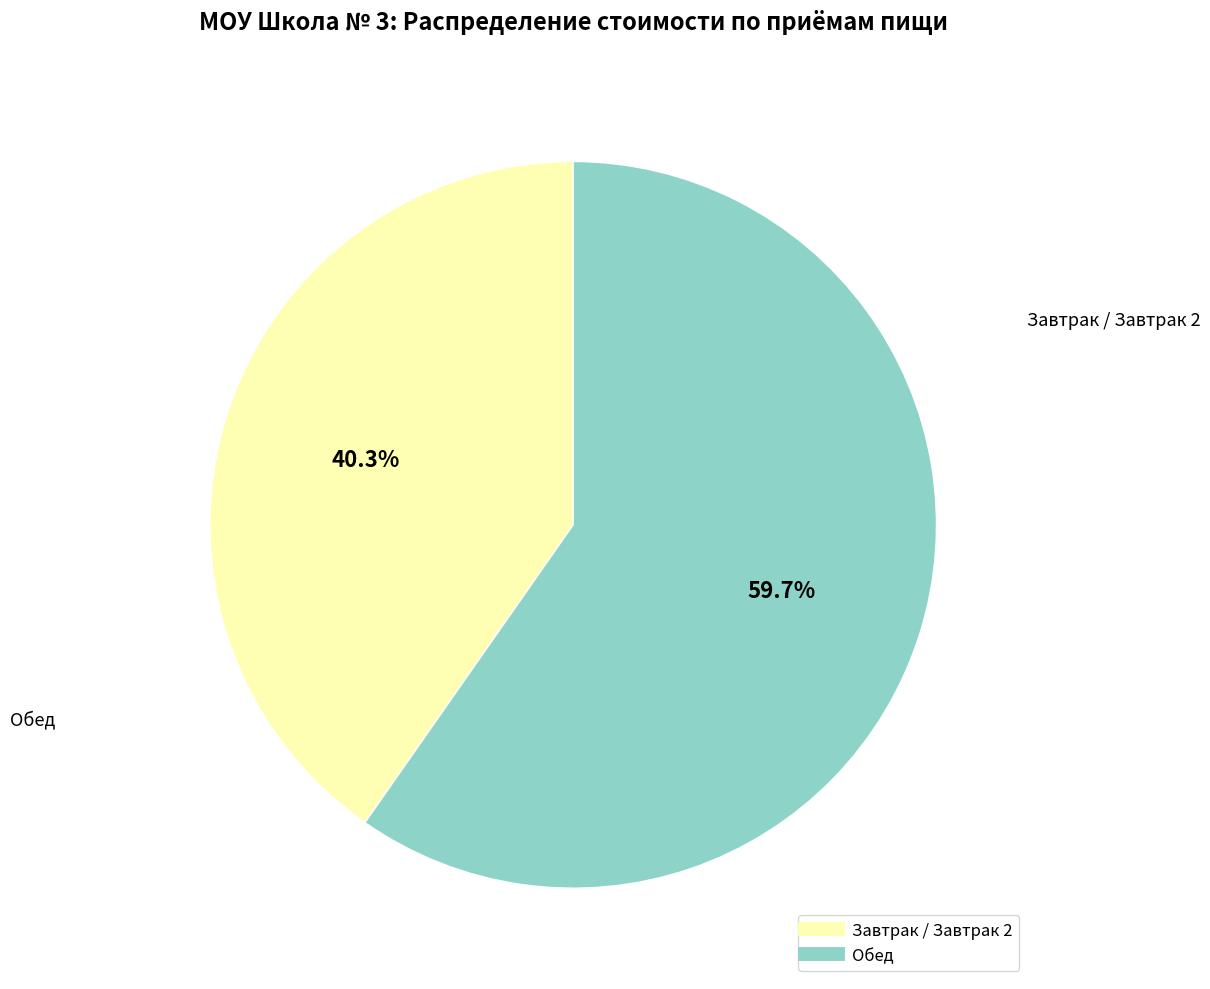

Count the number of slices in the pie.

2